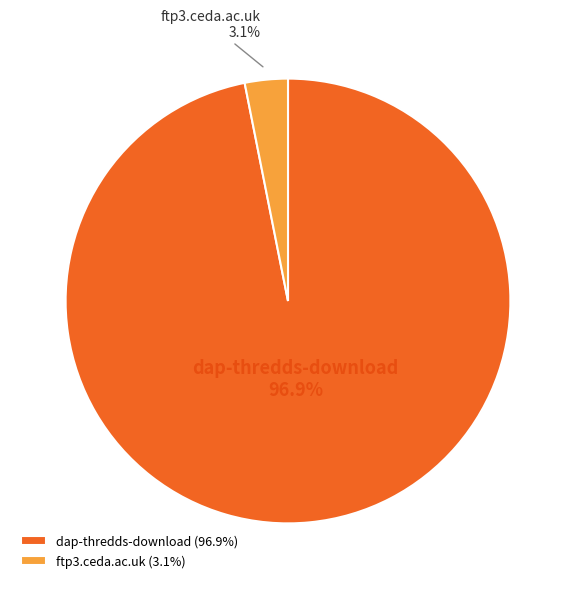

What percentage do dap-thredds-download and ftp3.ceda.ac.uk together represent?

100.0%